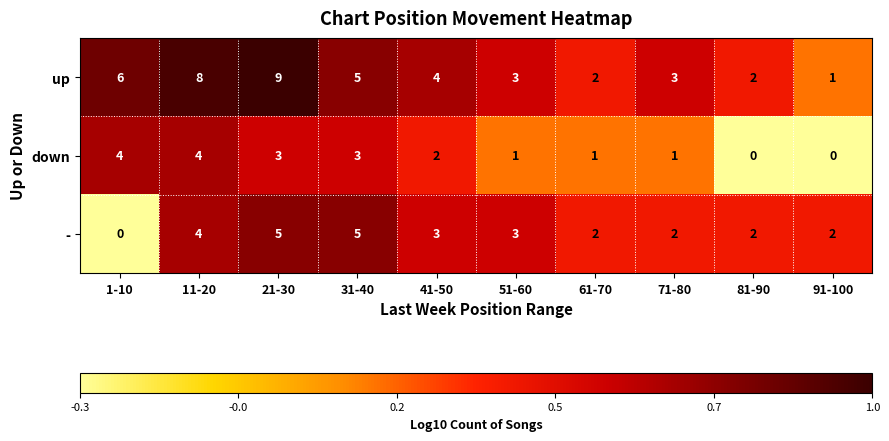

Count the number of data series in this chart.

3